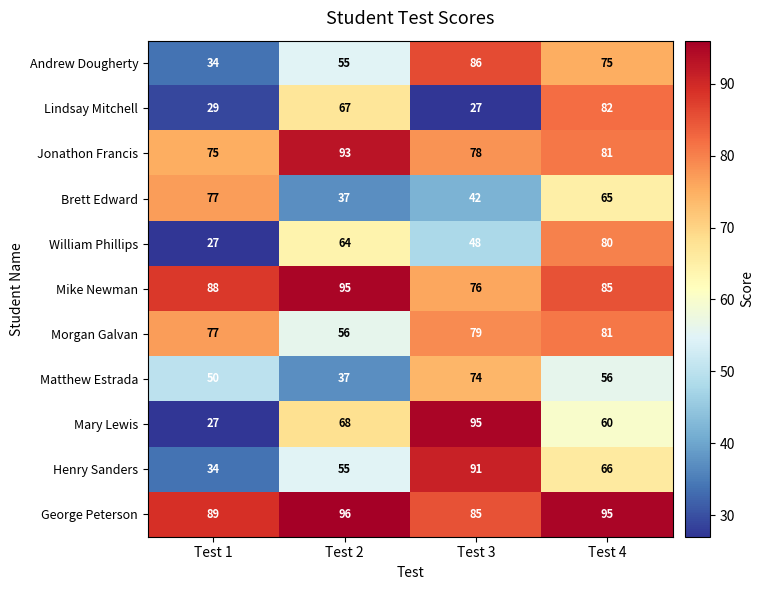

Where does the Jonathon Francis series first go above 81?

Test 2